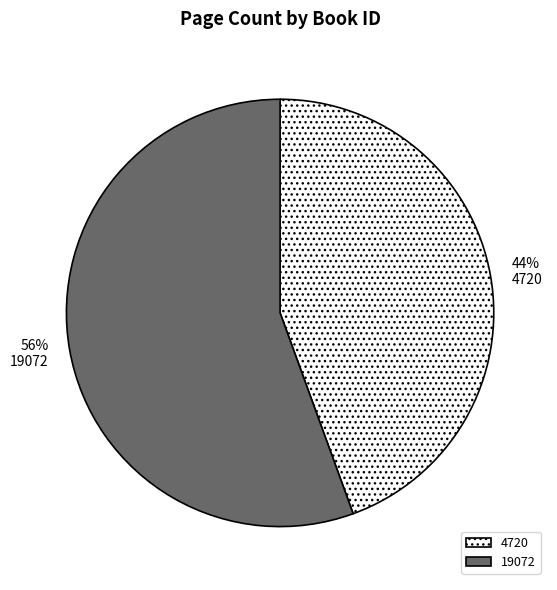

Which category has the smallest portion of the pie?

4720